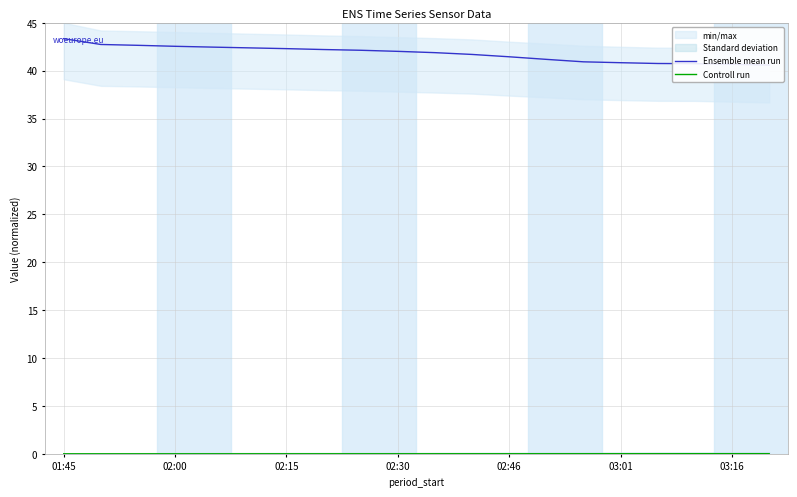

The Controll run series shows 0.0 at 03:01. True or false?

True